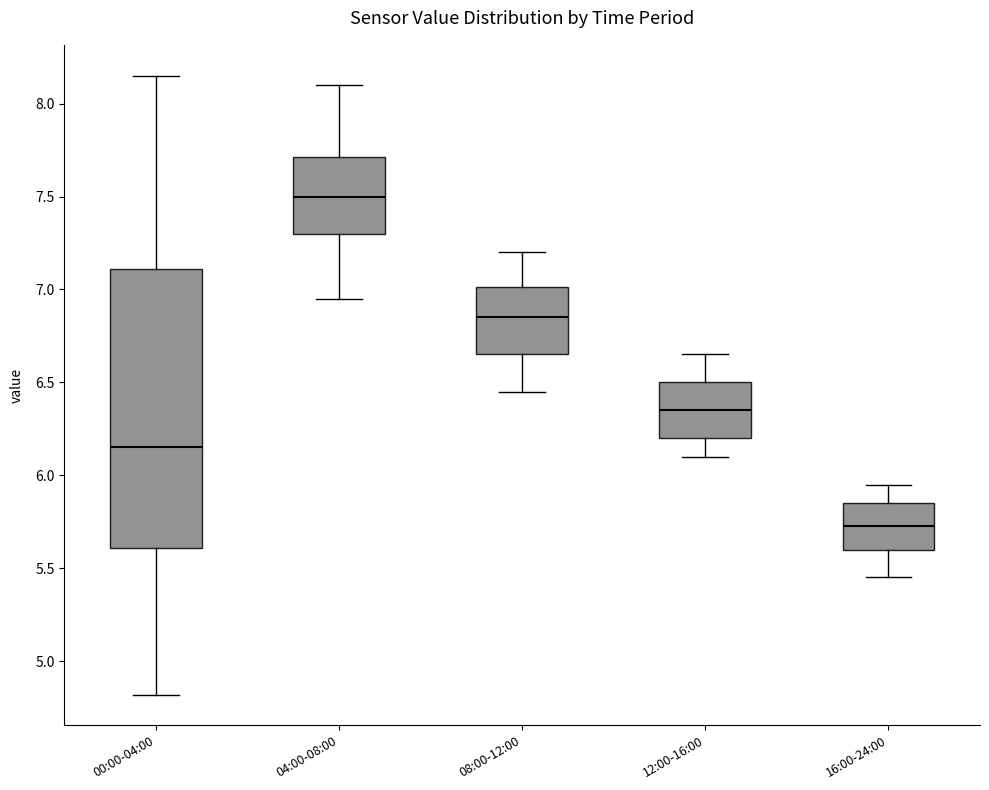

Which box's median line is the lowest?

16:00-24:00